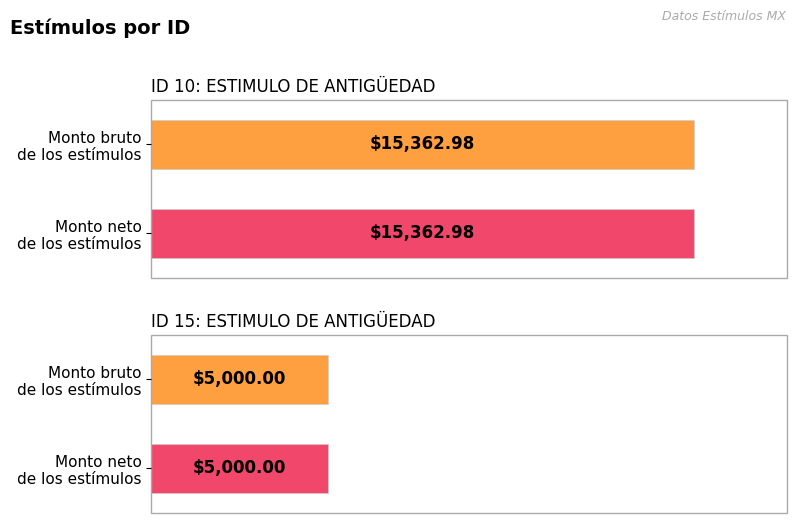

Is the value of Monto neto de los estímulos at ID 15: ESTIMULO DE ANTIGÜEDAD greater than the value of Monto bruto de los estímulos at ID 10: ESTIMULO DE ANTIGÜEDAD?

No